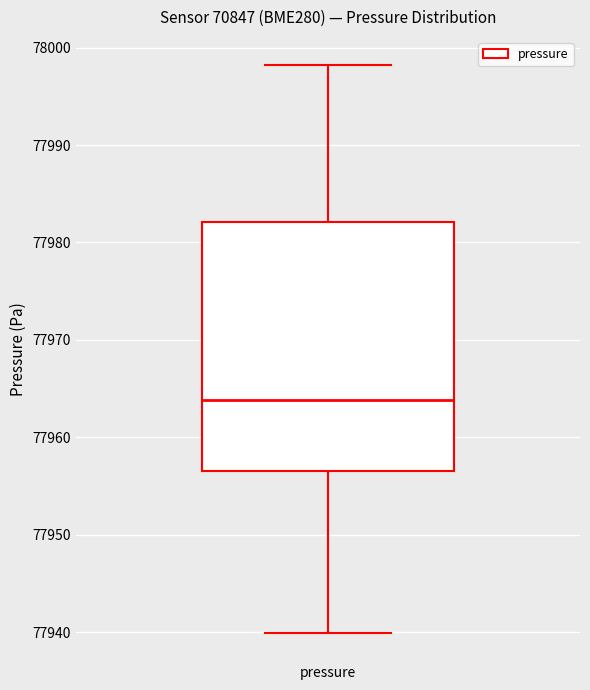

Transcribe this box plot: give where the median line is, the range the box spans, and where the two whiskers end, as read against the y-axis. The values are not printed on the chart, so give them approximately, as read against the axis.

median 77964, box 77957 to 77982, whiskers 77940 to 77998